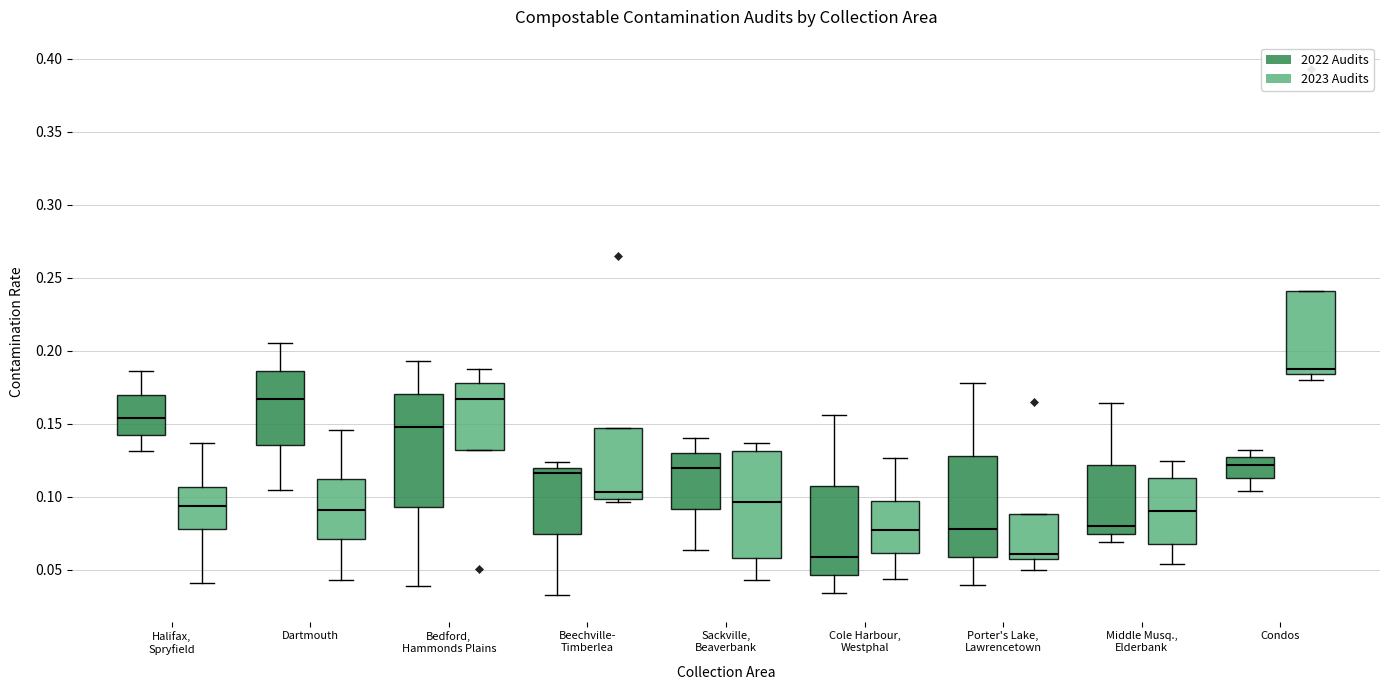

Reading left to right, transcribe this box plot: for each box, give where its median line is, the range the box spans, and where its two whiskers end, as read against the y-axis. The values are not printed on the chart, so give them approximately, as read against the axis.

Halifax, Spryfield (2022 Audits): median 0.155, box 0.145 to 0.170, whiskers 0.130 to 0.185
Halifax, Spryfield (2023 Audits): median 0.095, box 0.080 to 0.105, whiskers 0.040 to 0.135
Dartmouth (2022 Audits): median 0.165, box 0.135 to 0.185, whiskers 0.105 to 0.205
Dartmouth (2023 Audits): median 0.090, box 0.070 to 0.110, whiskers 0.045 to 0.145
Bedford, Hammonds Plains (2022 Audits): median 0.150, box 0.095 to 0.170, whiskers 0.040 to 0.195
Bedford, Hammonds Plains (2023 Audits): median 0.165, box 0.130 to 0.180, whiskers 0.130 to 0.185
Beechville- Timberlea (2022 Audits): median 0.115, box 0.075 to 0.120, whiskers 0.035 to 0.125
Beechville- Timberlea (2023 Audits): median 0.105, box 0.100 to 0.145, whiskers 0.095 to 0.145
Sackville, Beaverbank (2022 Audits): median 0.120, box 0.090 to 0.130, whiskers 0.065 to 0.140
Sackville, Beaverbank (2023 Audits): median 0.095, box 0.060 to 0.130, whiskers 0.045 to 0.135
Cole Harbour, Westphal (2022 Audits): median 0.060, box 0.045 to 0.110, whiskers 0.035 to 0.155
Cole Harbour, Westphal (2023 Audits): median 0.075, box 0.060 to 0.095, whiskers 0.045 to 0.125
Porter's Lake, Lawrencetown (2022 Audits): median 0.080, box 0.060 to 0.130, whiskers 0.040 to 0.180
Porter's Lake, Lawrencetown (2023 Audits): median 0.060, box 0.055 to 0.090, whiskers 0.050 to 0.090
Middle Musq., Elderbank (2022 Audits): median 0.080, box 0.075 to 0.120, whiskers 0.070 to 0.165
Middle Musq., Elderbank (2023 Audits): median 0.090, box 0.070 to 0.115, whiskers 0.055 to 0.125
Condos (2022 Audits): median 0.120, box 0.115 to 0.125, whiskers 0.105 to 0.130
Condos (2023 Audits): median 0.190, box 0.185 to 0.240, whiskers 0.180 to 0.240